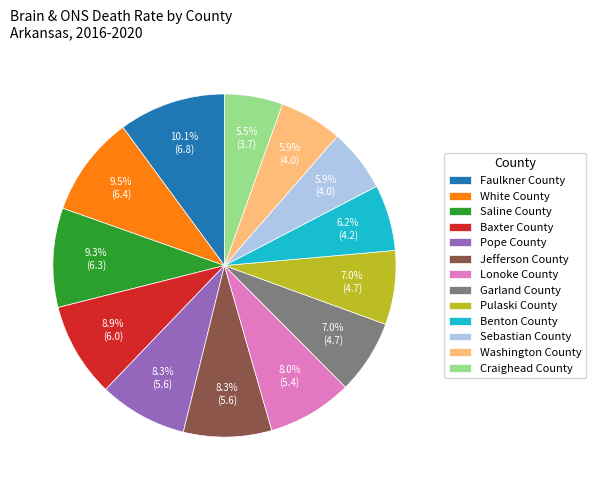

Does Jefferson County represent more than half of the total?

No